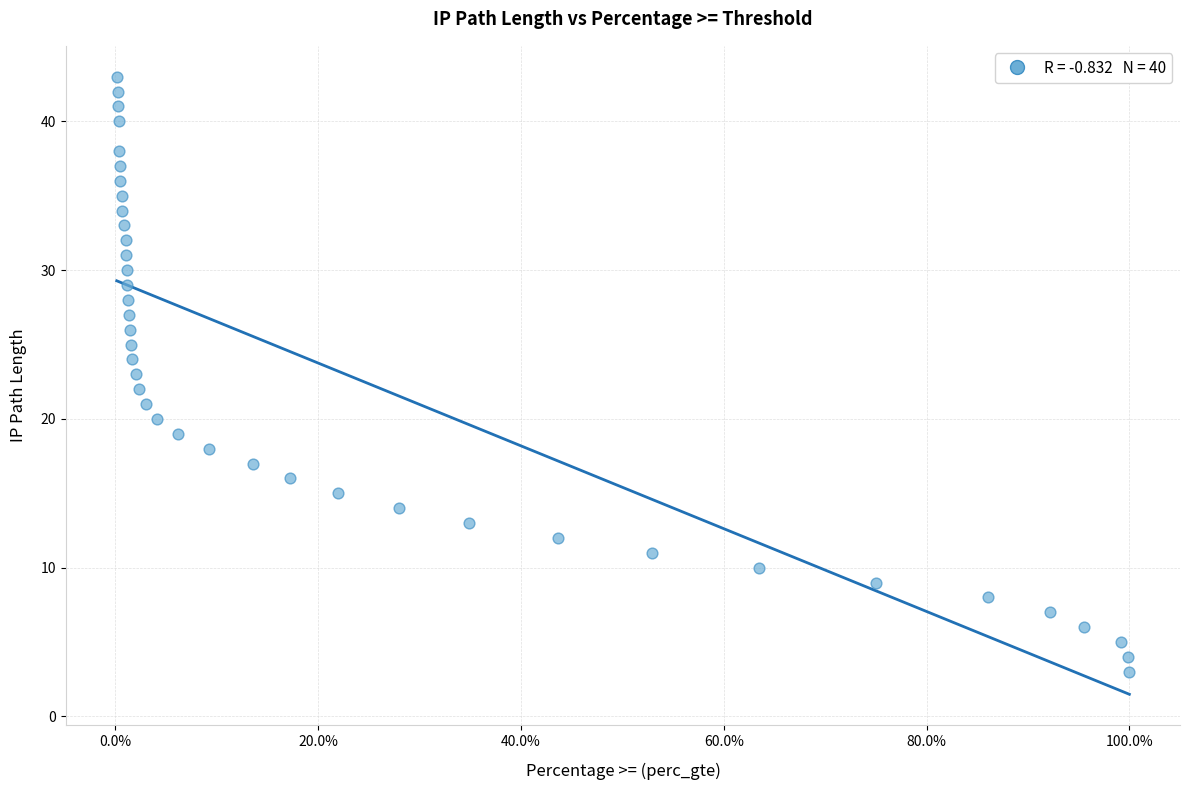

What is the range of Y values (max minus min)?

40